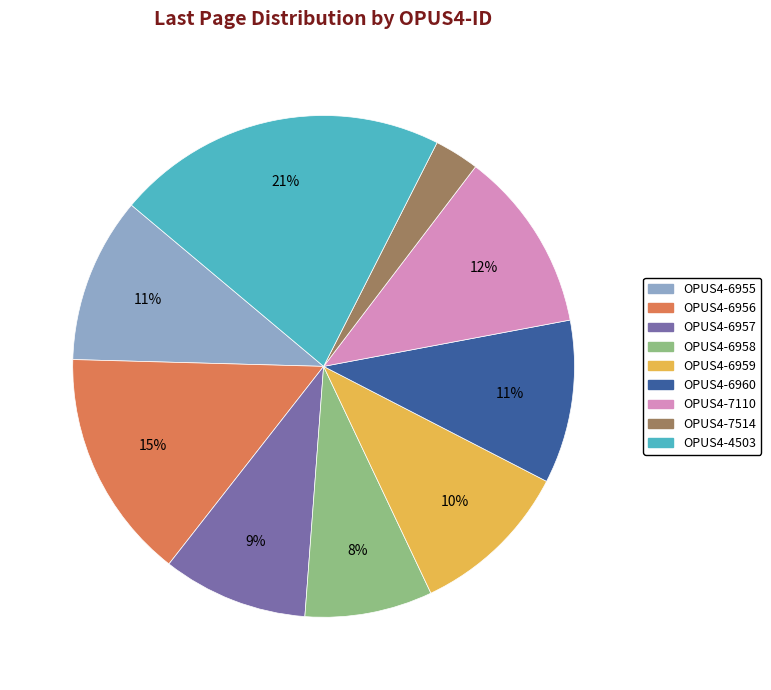

Combined, do OPUS4-6959 and OPUS4-6957 account for over 50%?

No